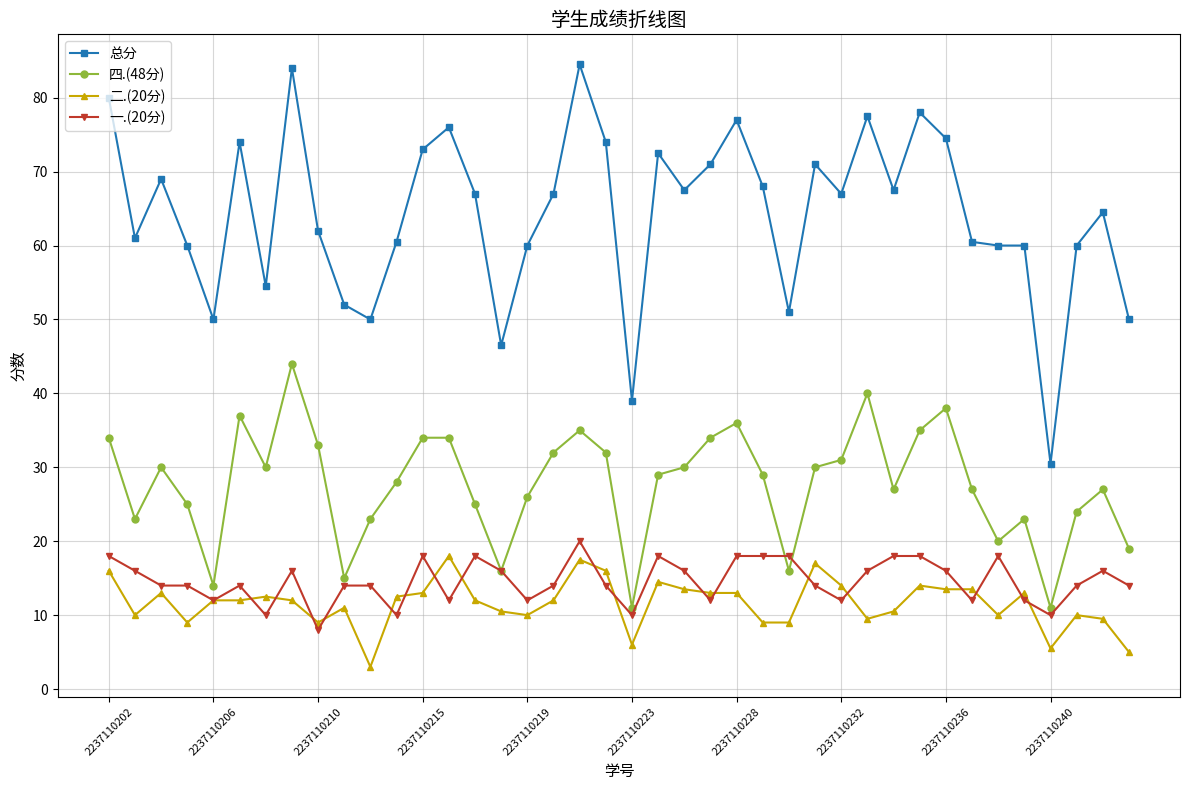

Which series has the widest spread of values?

总分